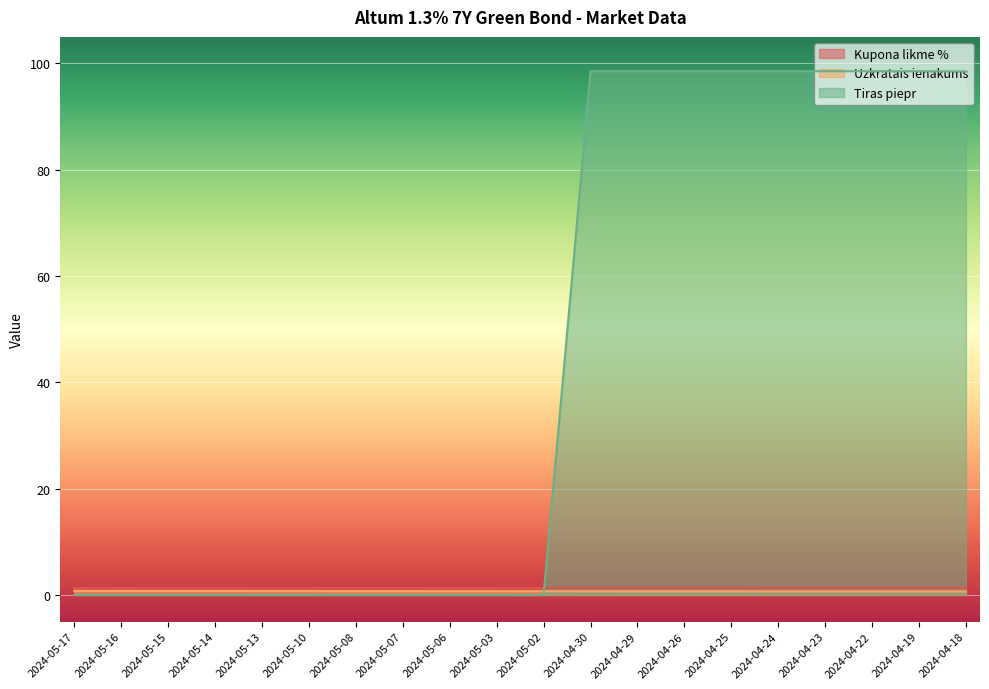

How many intersections are there between Kupona likme % and Tiras piepr?

1